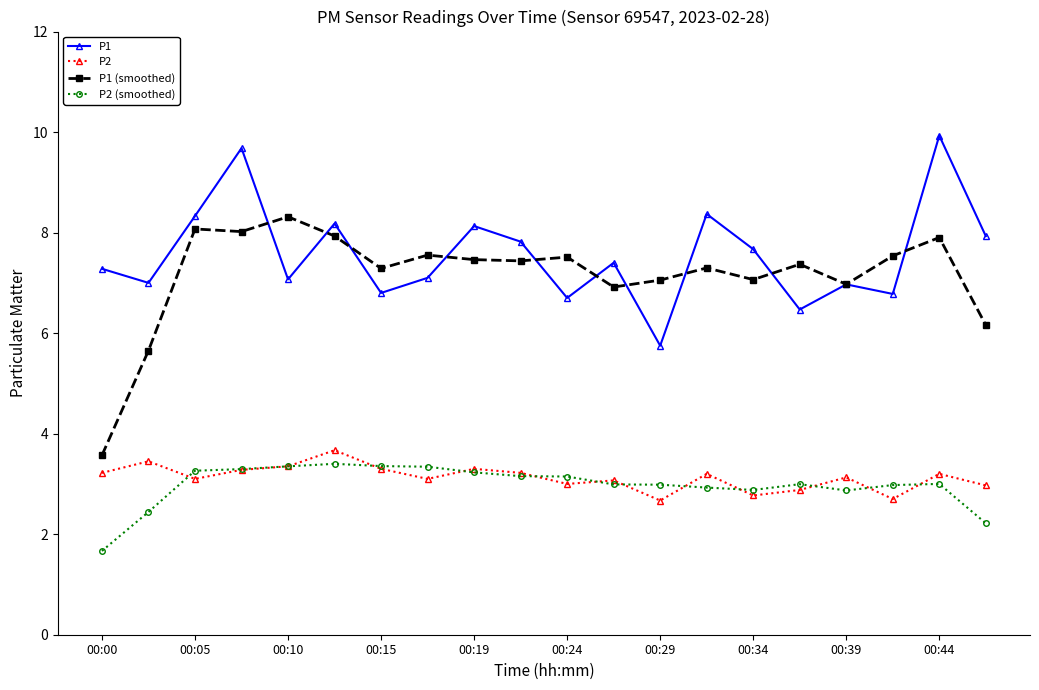

At how many categories does at least one series exceed 4?

20